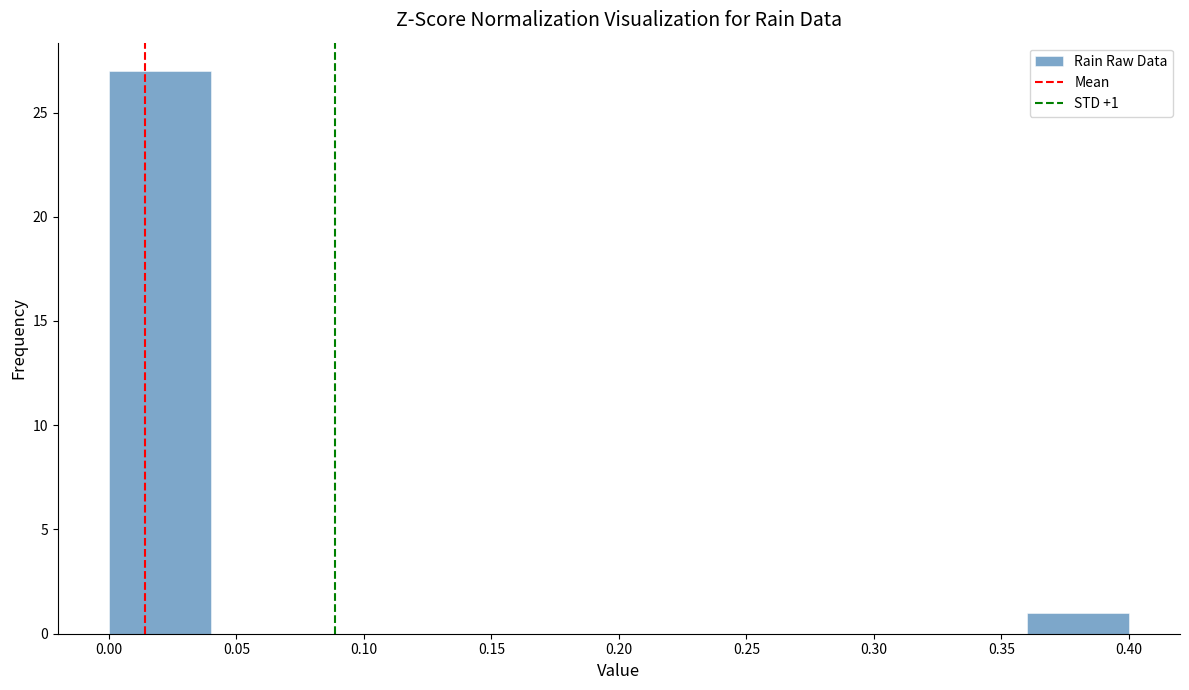

Over which range of the x-axis is the bar tallest?

0.00 to 0.04